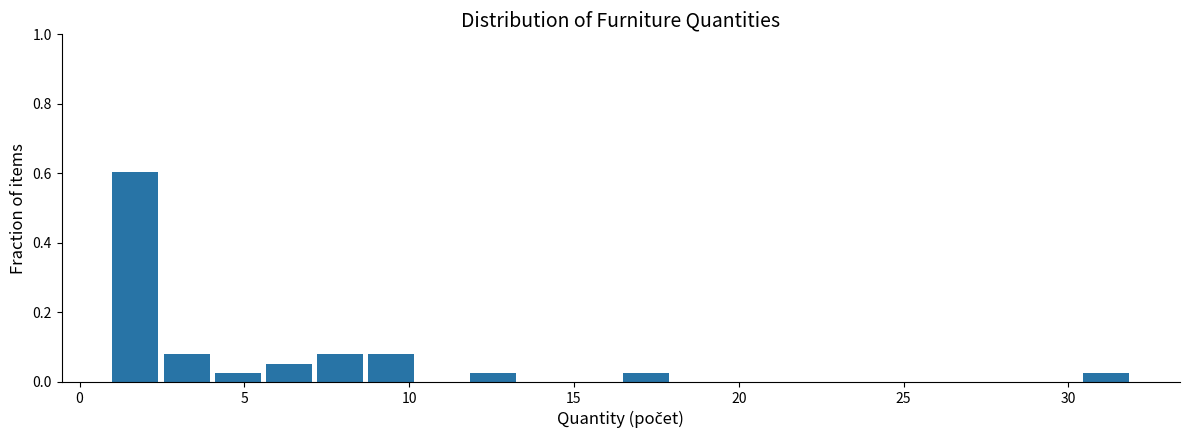

Read against the x-axis, roughly where is the centre of the tallest bar?

1.5